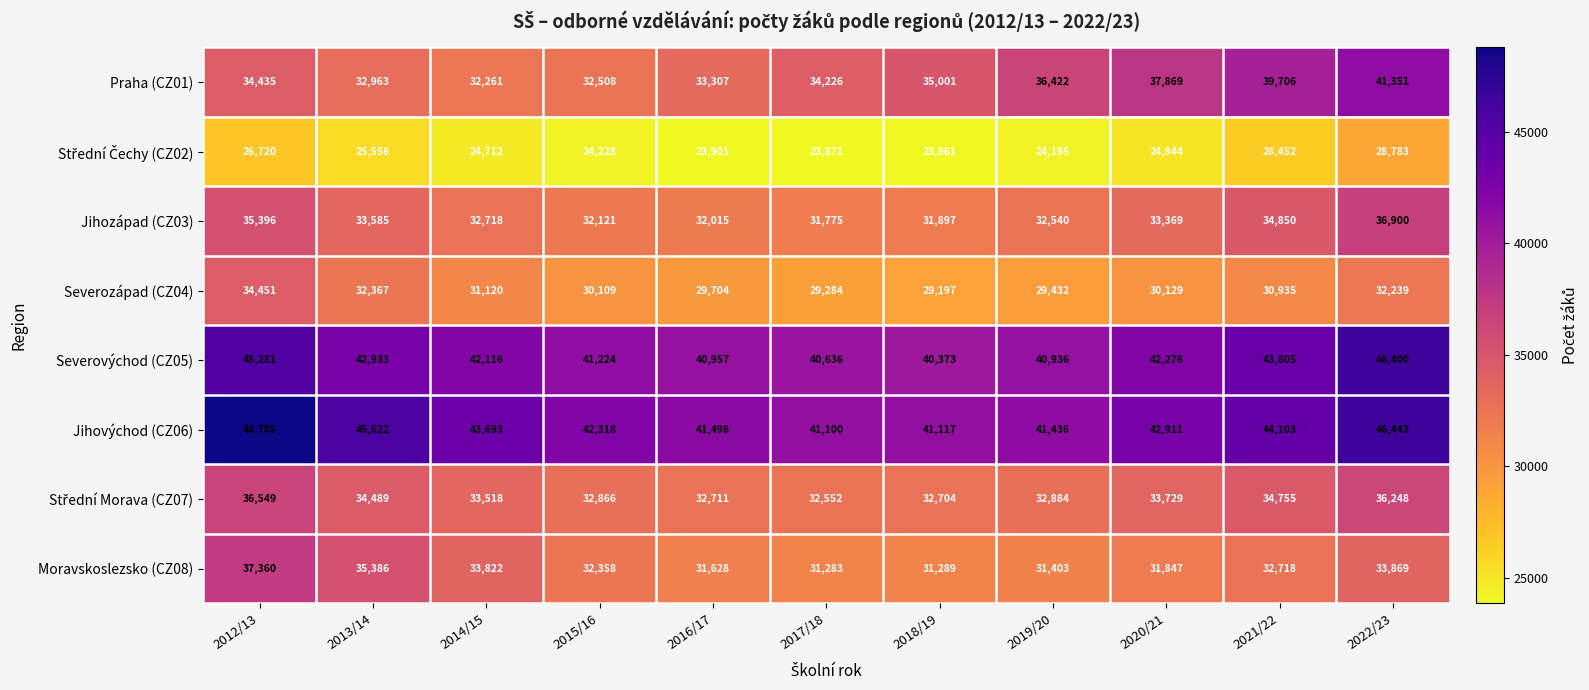

Which category has the lowest value across all series?

2018/19